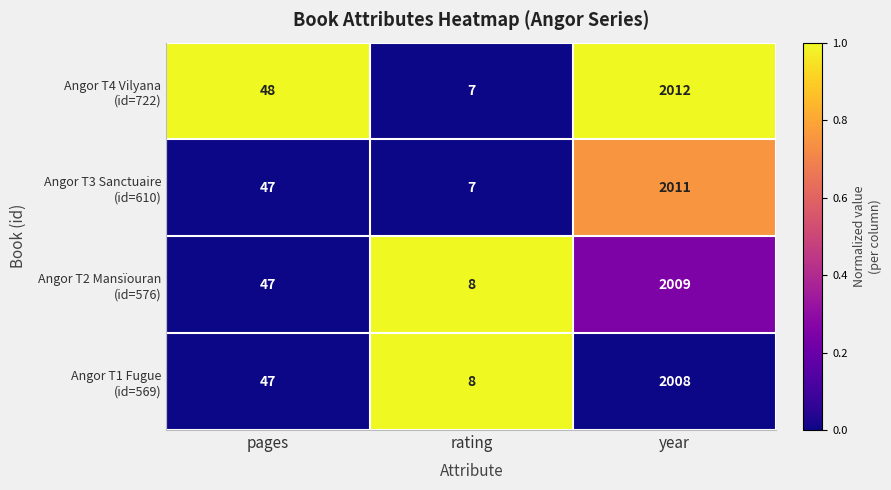

What is the smallest value displayed?

7